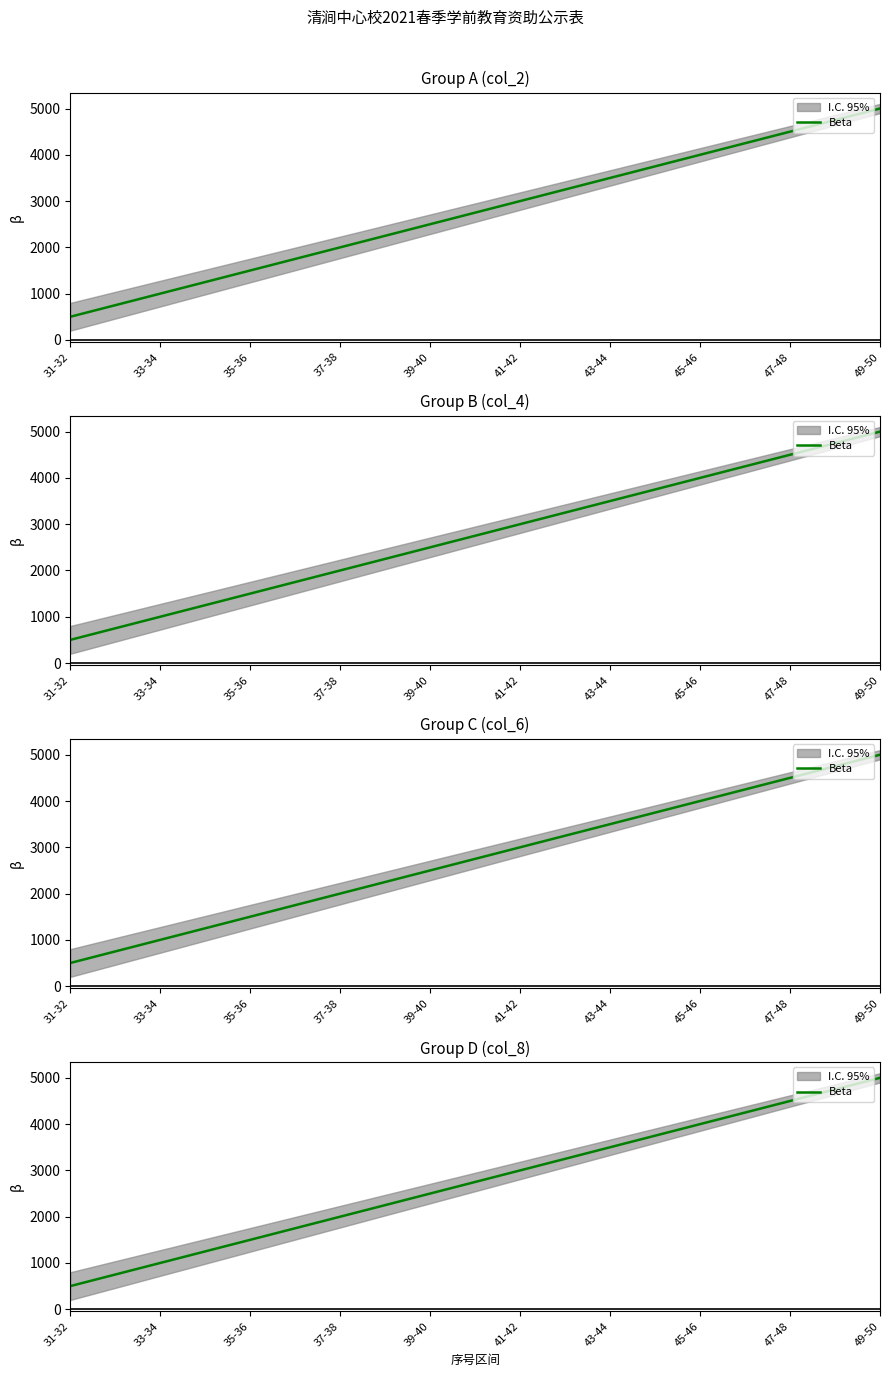

List the labels in order of value, smallest first.

31-32, 33-34, 35-36, 37-38, 39-40, 41-42, 43-44, 45-46, 47-48, 49-50